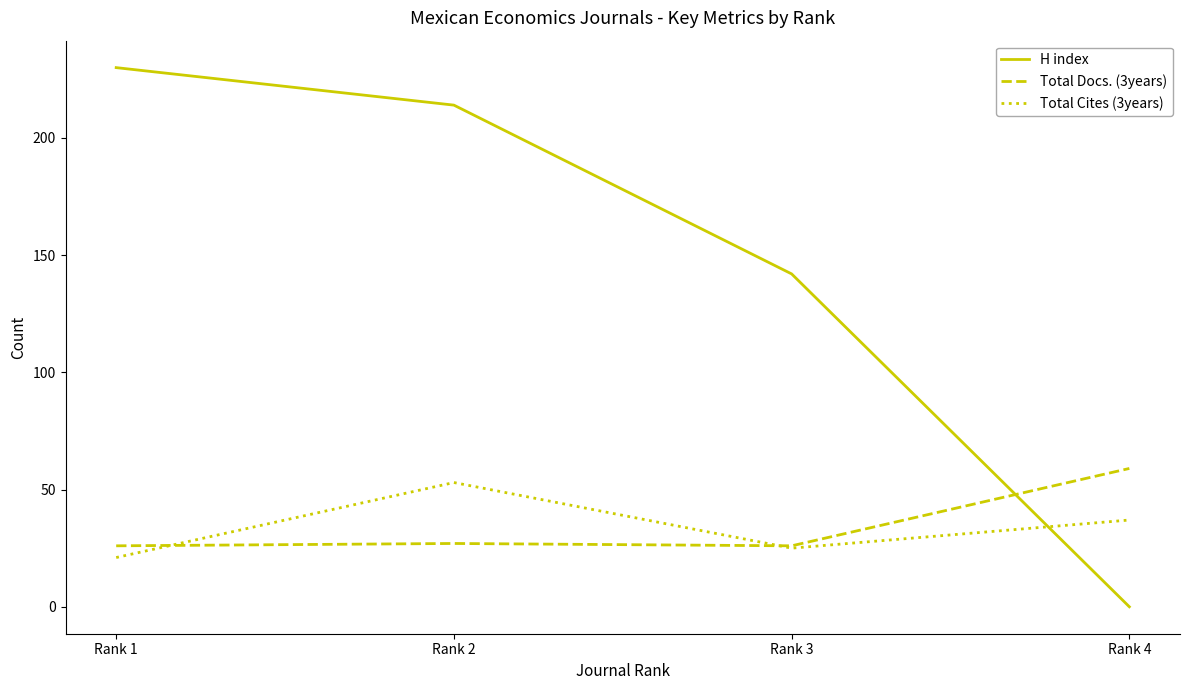

What are all the series names shown in the legend?

H index, Total Docs. (3years), Total Cites (3years)